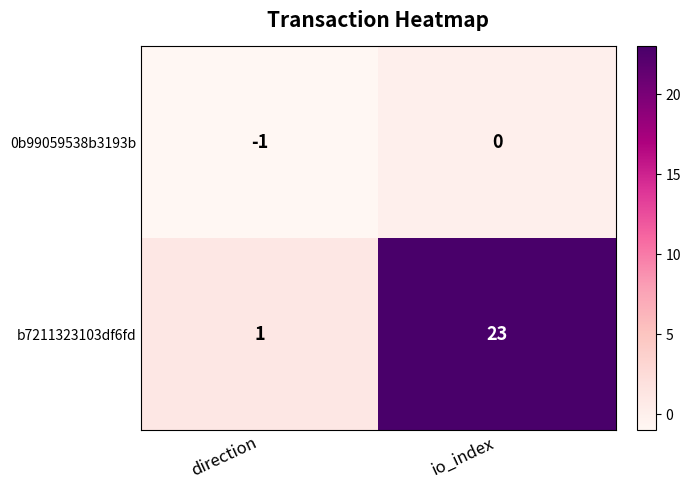

At which category is the sum across all series the highest?

io_index